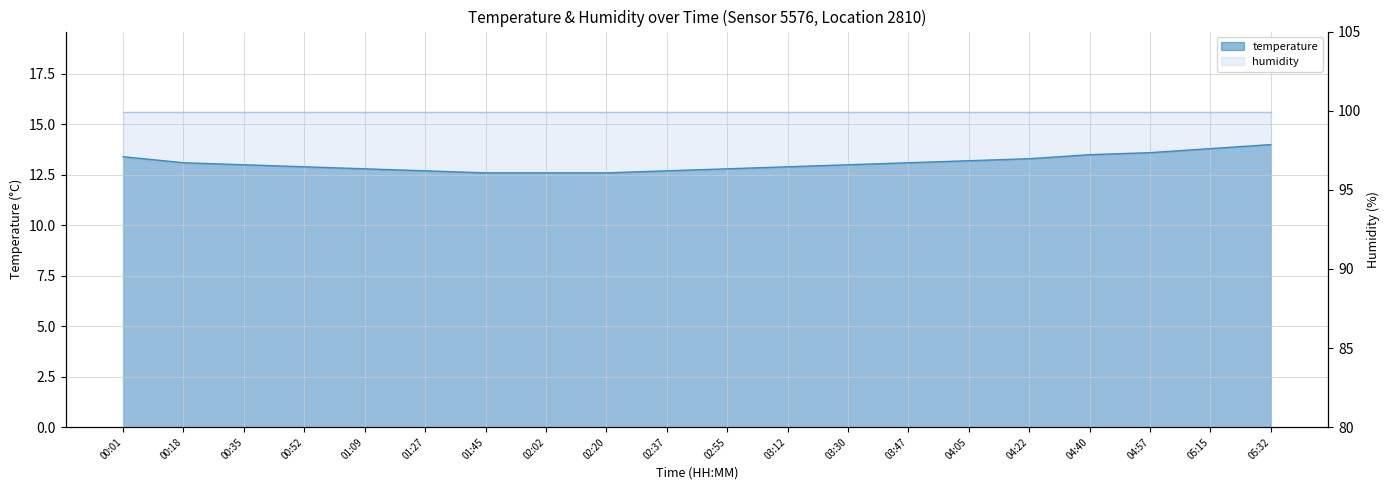

What is the greatest value displayed?

14.0